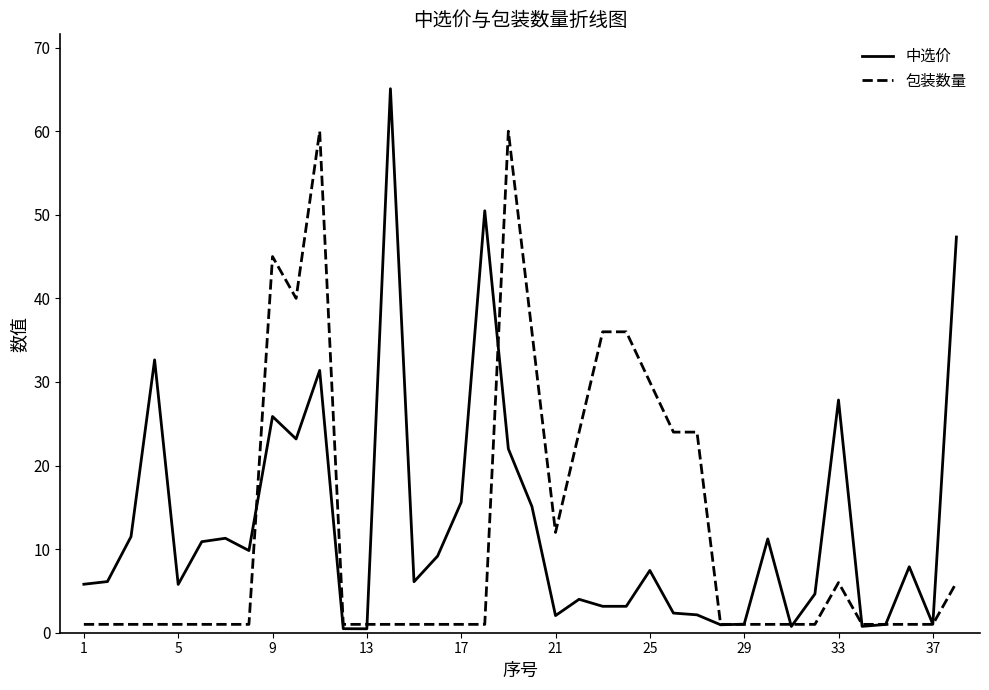

After their last crossing, which series has the higher values: 中选价 or 包装数量?

中选价